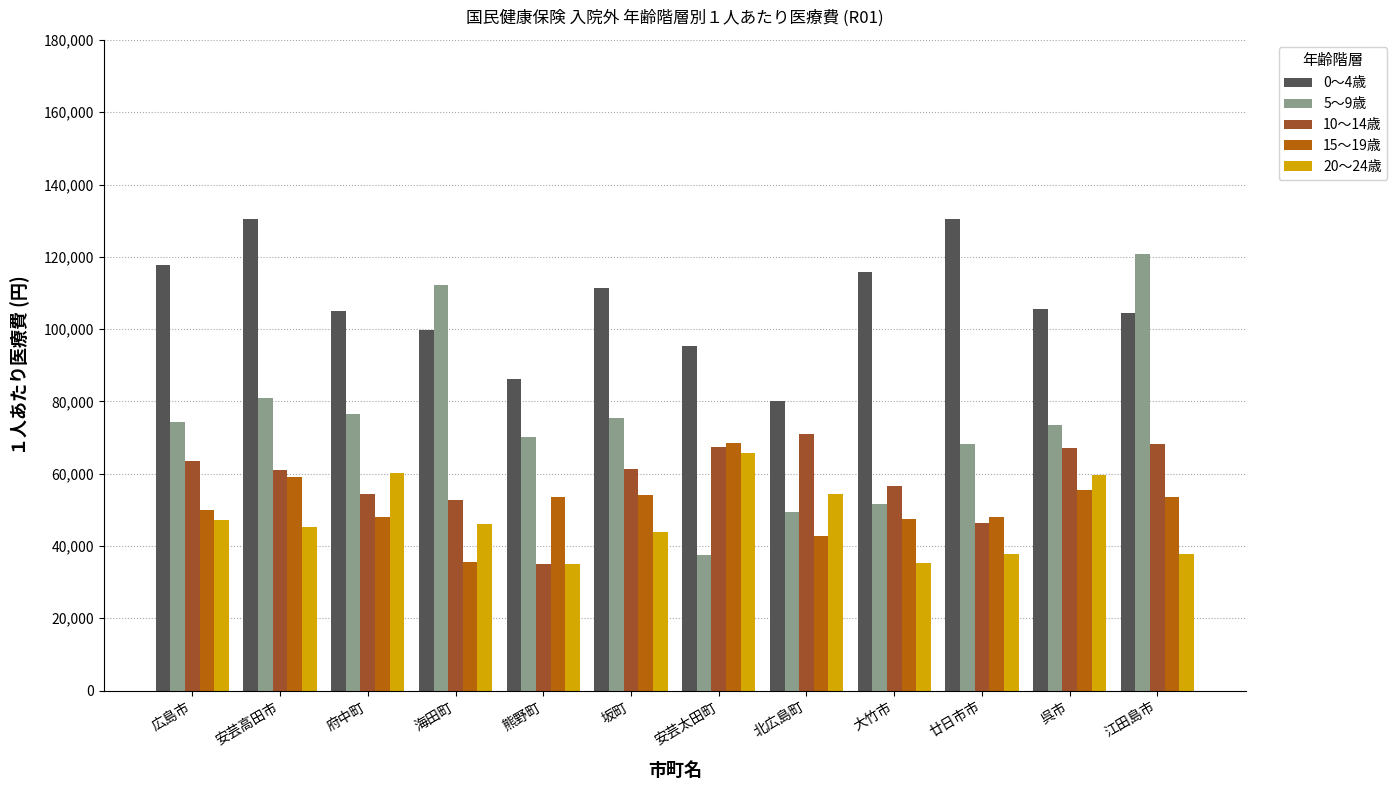

What are all the series names shown in the legend?

0～4歳, 5～9歳, 10～14歳, 15～19歳, 20～24歳